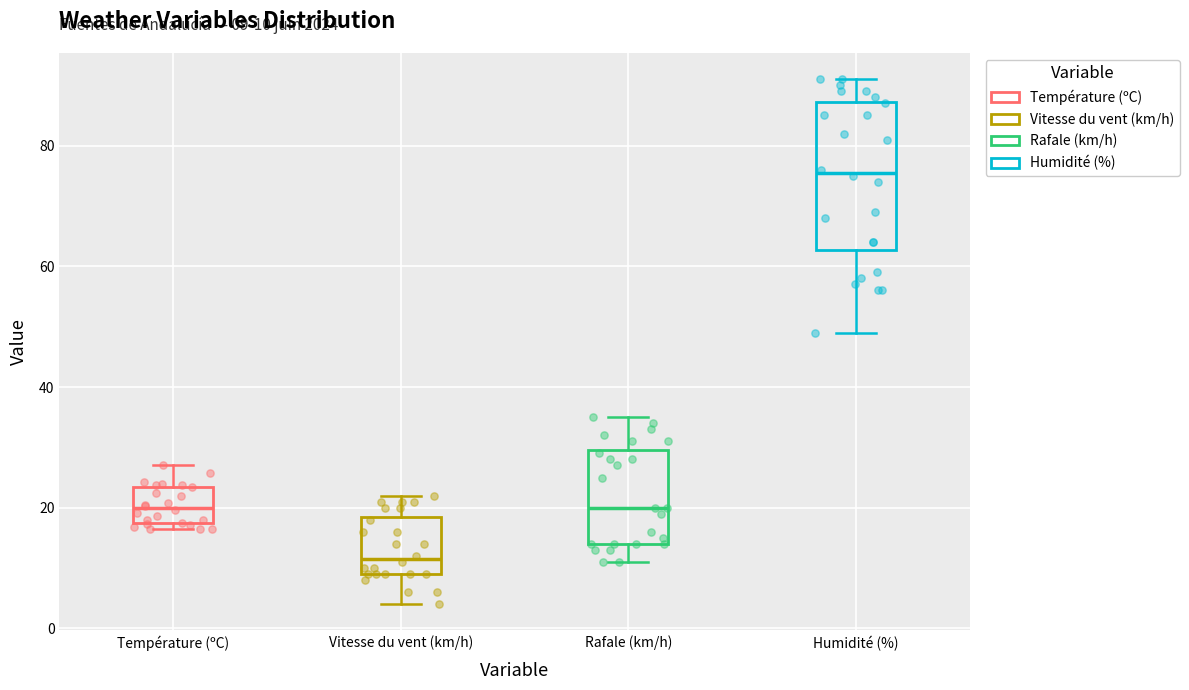

Which box has the lowest median line?

Vitesse du vent (km/h)